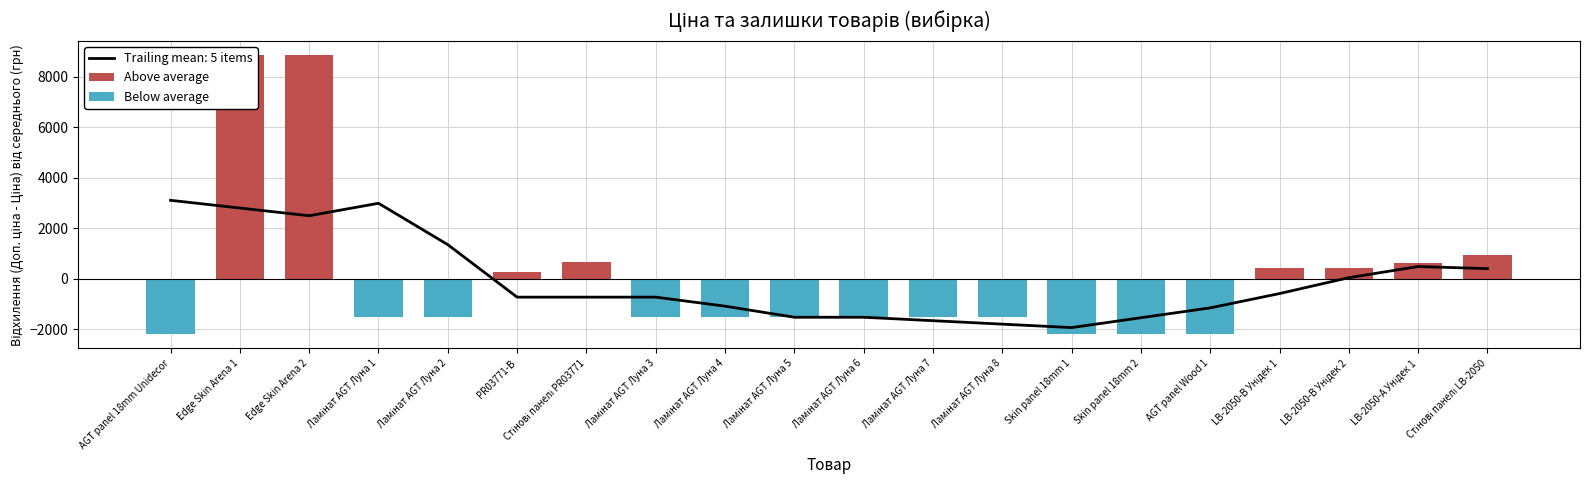

What position from the right is Edge Skin Arena 2?

18